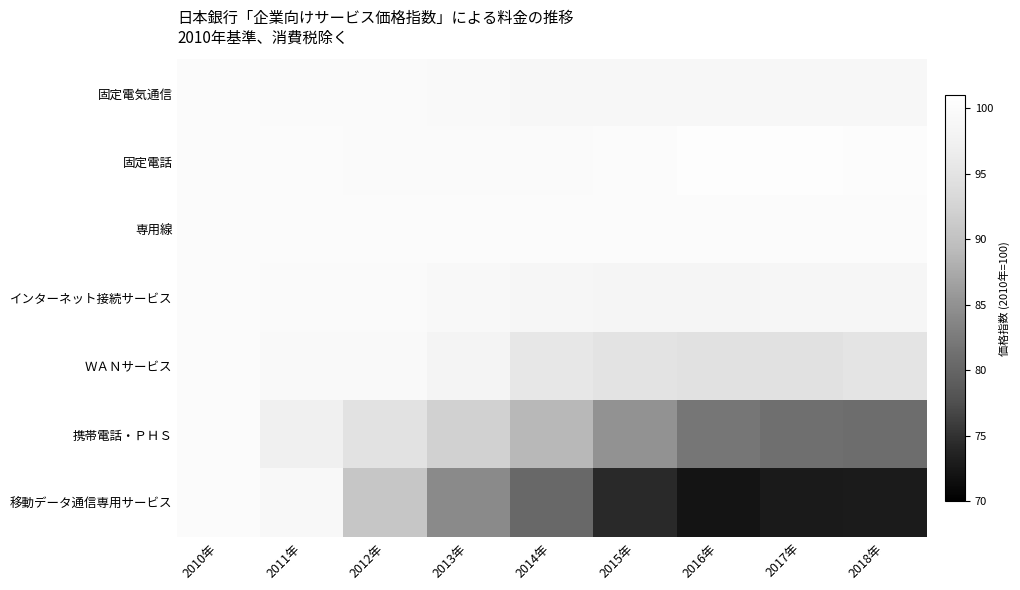

Between 2018年 and 2010年, which is larger?

2010年